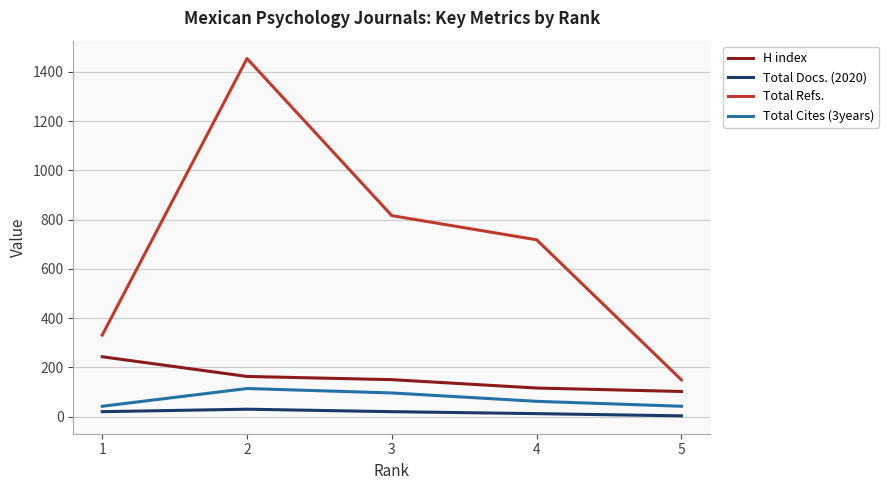

At which label does Total Refs. reach its peak?

2